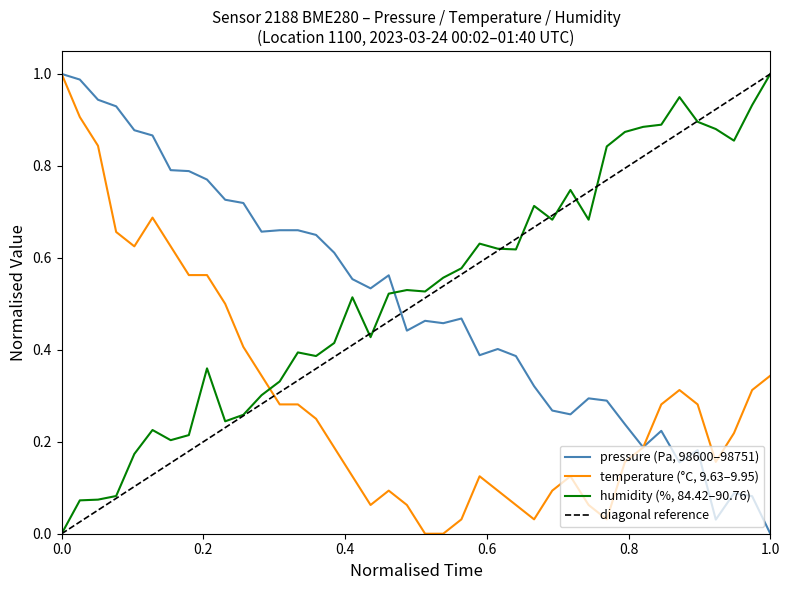

The temperature (°C, 9.63–9.95) series shows 0.5 at 1.0. True or false?

False